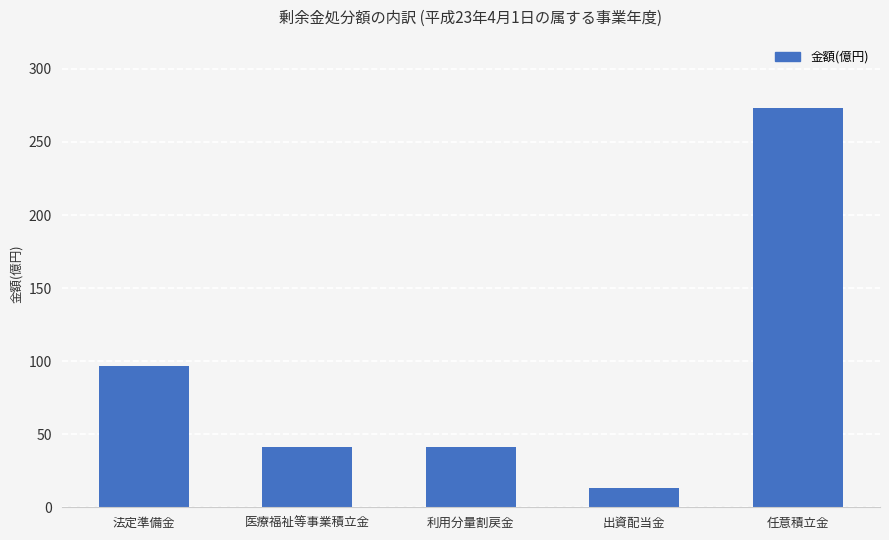

Is it true that the value at 医療福祉等事業積立金 is 41?

True